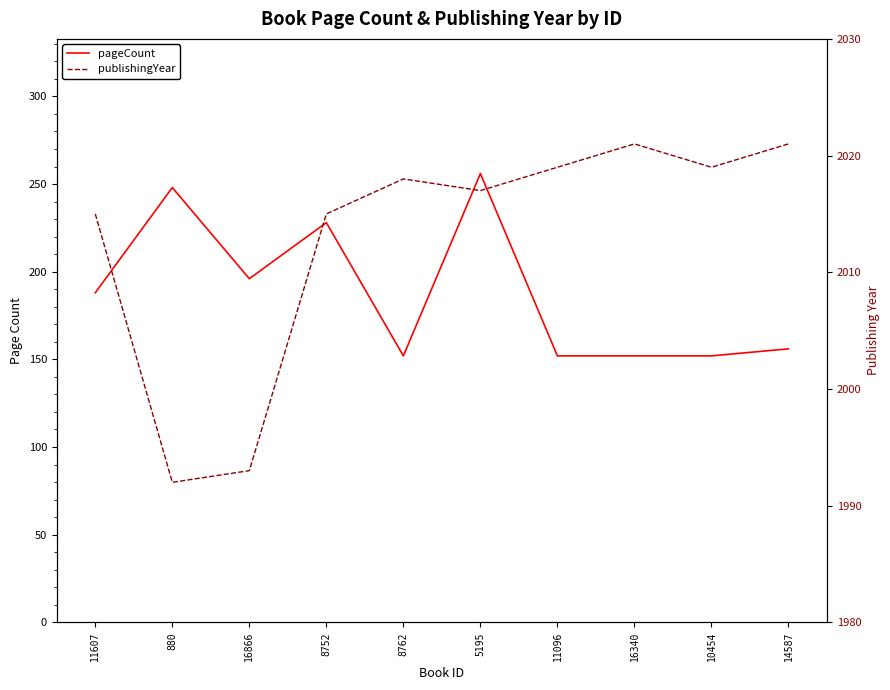

True or false: pageCount and publishingYear cross at least once.

False